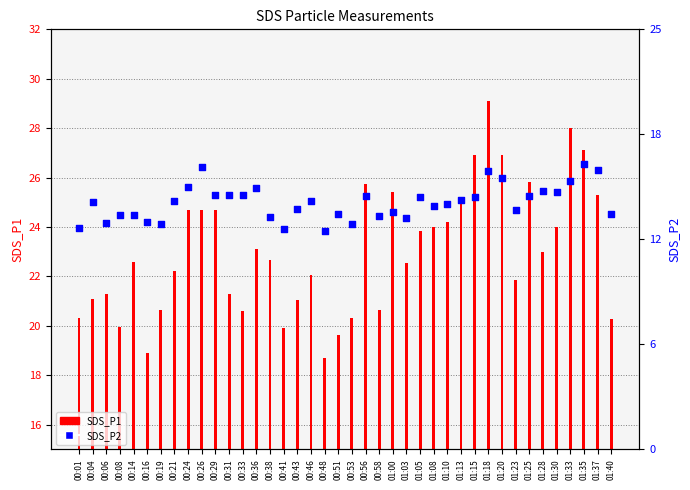

What are all the series names shown in the legend?

SDS_P1, SDS_P2